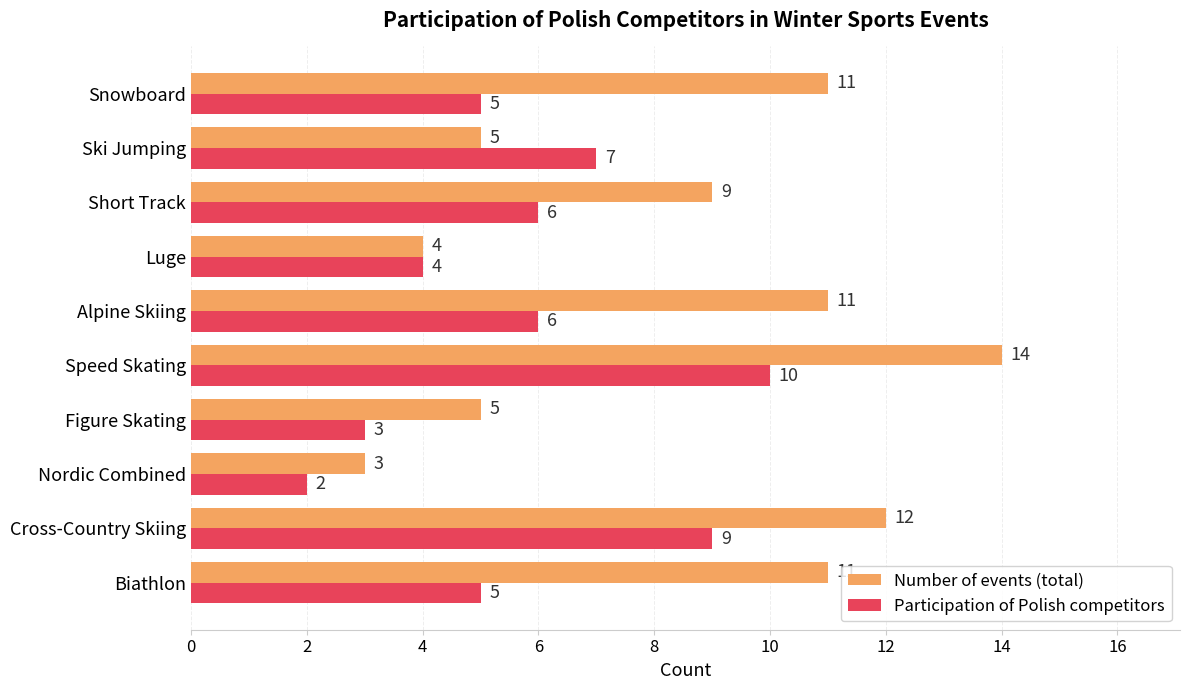

What is the difference between the maximum and minimum values in the Number of events (total) series?

11